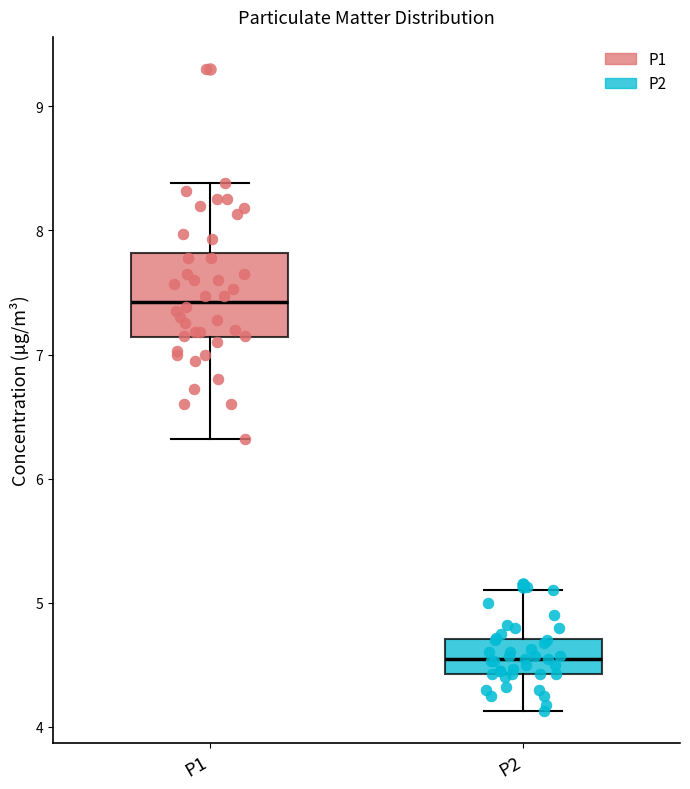

Which box's median line is the lowest?

P2